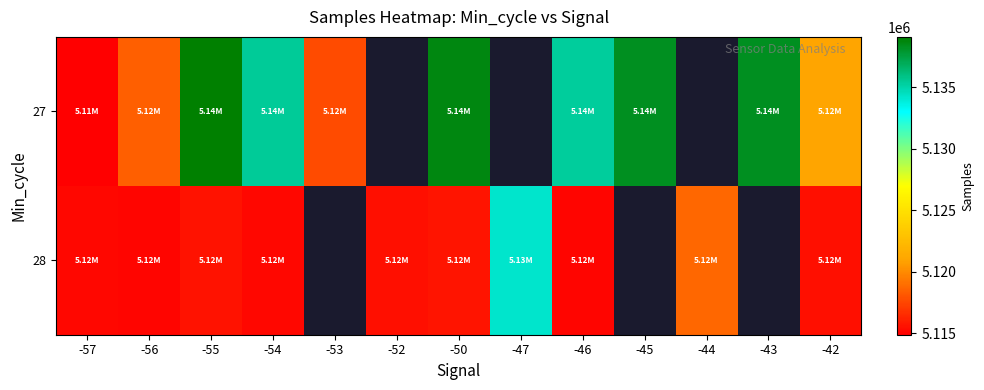

At which category does the chart reach its peak across all series?

-55